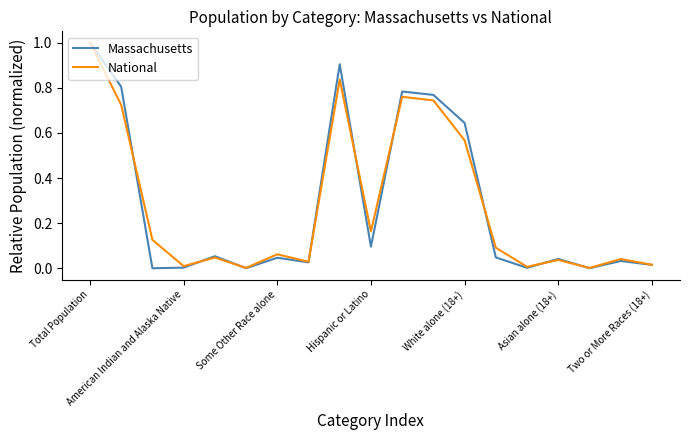

Which series has the widest spread of values?

Massachusetts